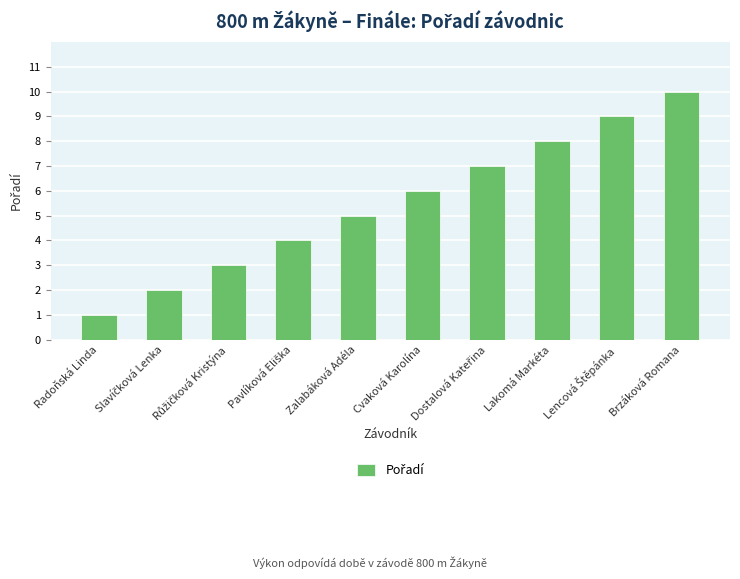

How many bars are there in total?

10